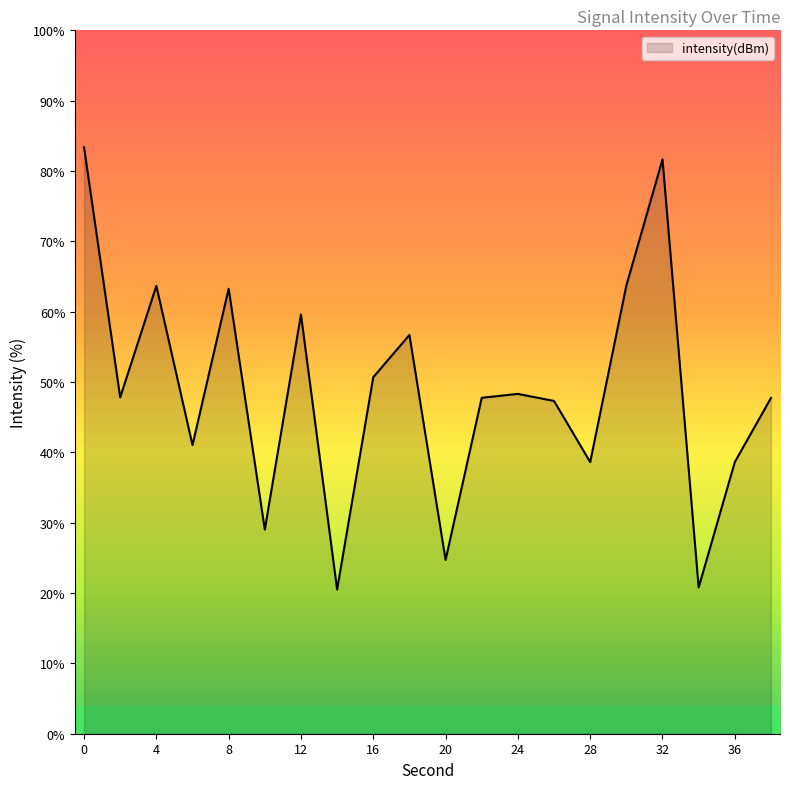

Does the chart display data point markers on the line(s)?

No